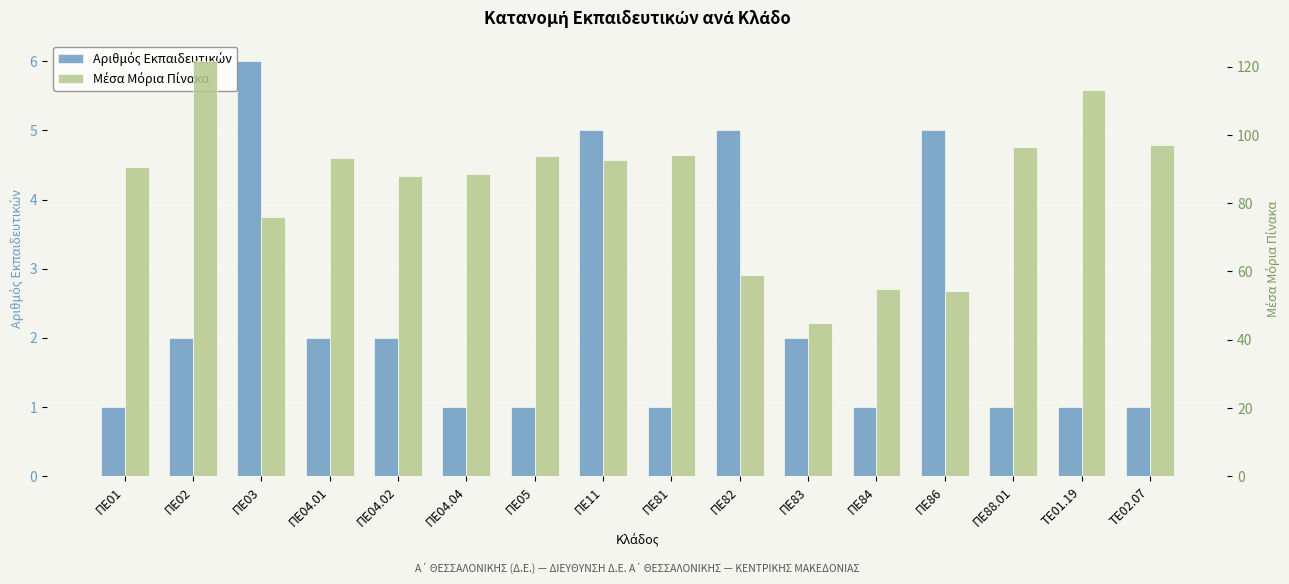

What is the maximum value for Μέσα Μόρια Πίνακα?

121.6